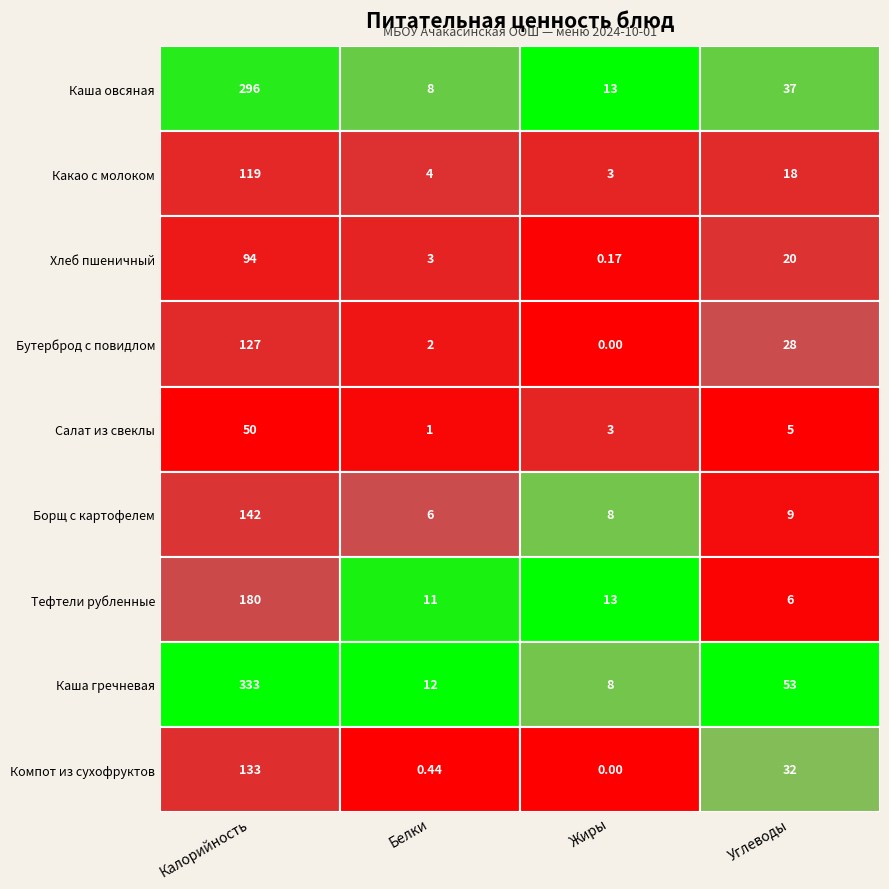

Which series has the widest spread of values?

Каша гречневая